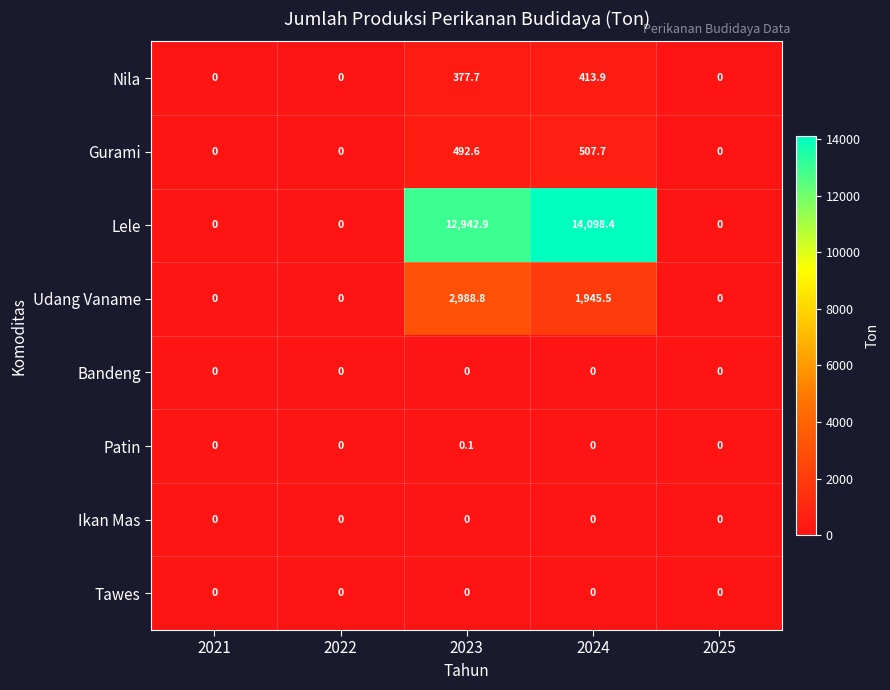

What is the maximum value shown in the chart?

14098.4